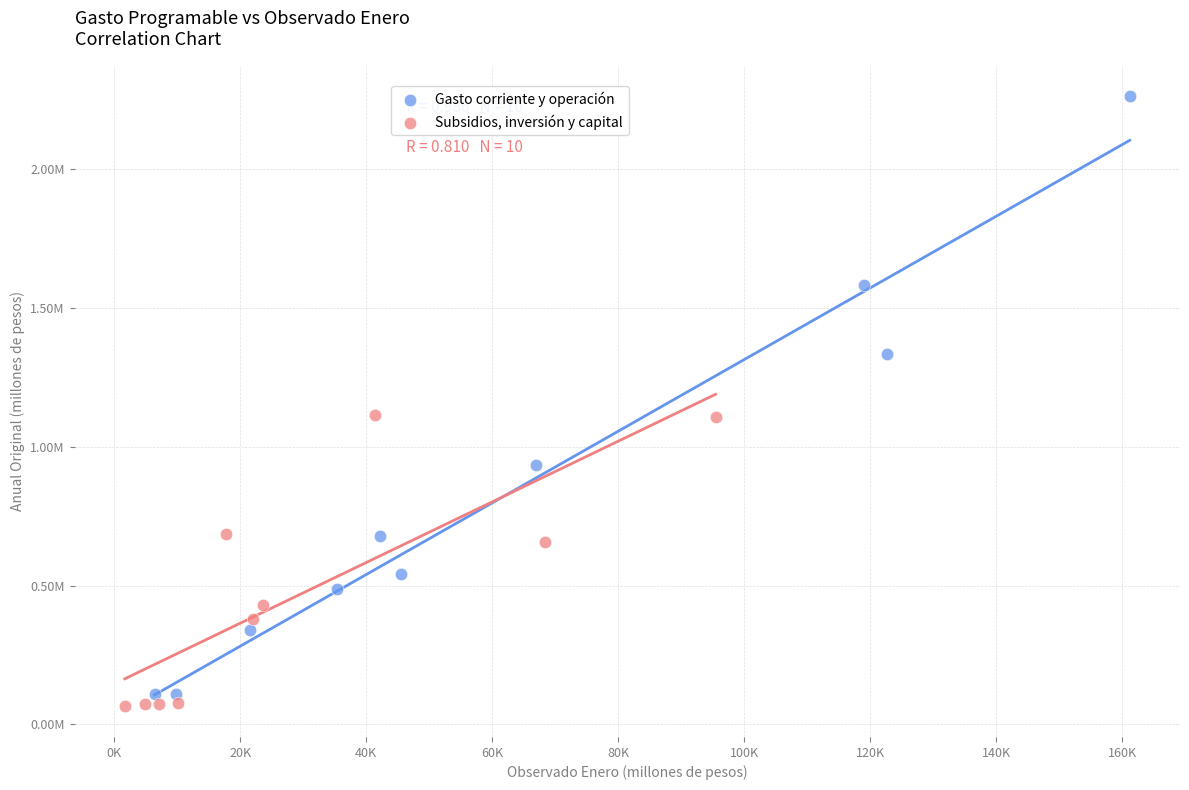

Which series reaches the minimum Y coordinate?

Subsidios, inversión y capital